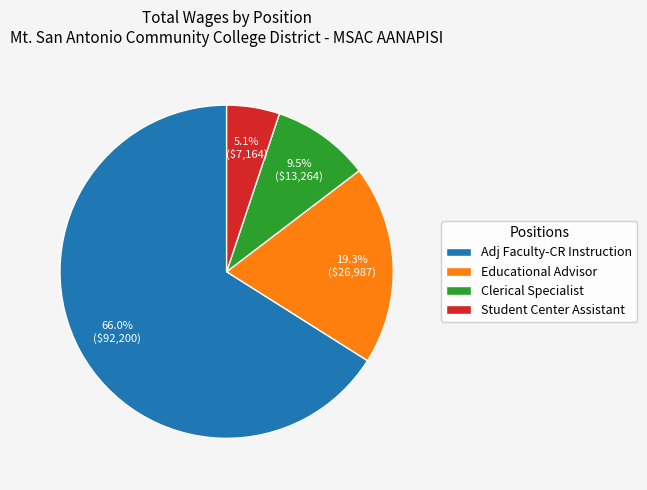

Which category has the smallest portion of the pie?

Student Center Assistant